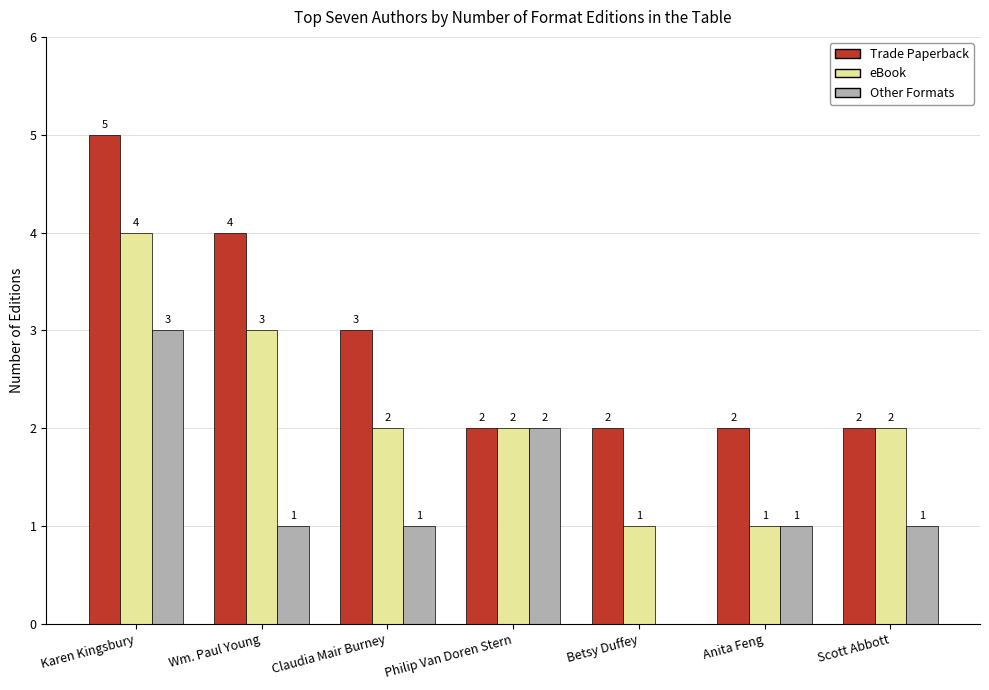

Which series changed the most between Wm. Paul Young and Philip Van Doren Stern?

Trade Paperback